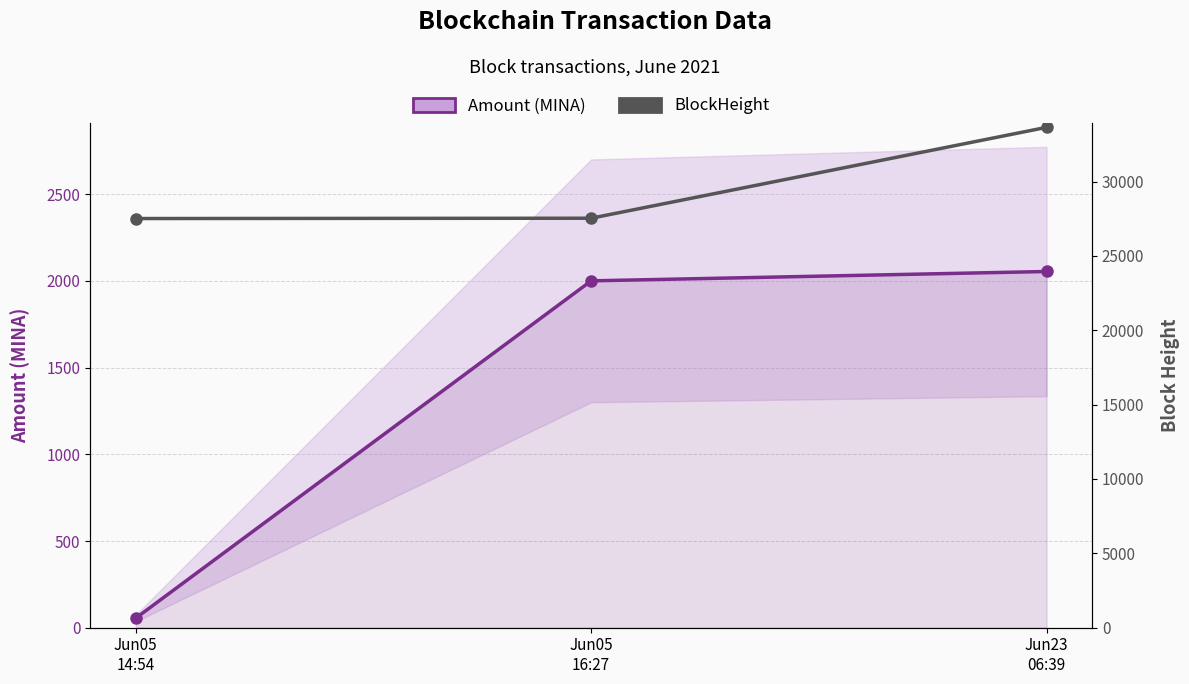

What position from the right is Jun05
16:27?

2